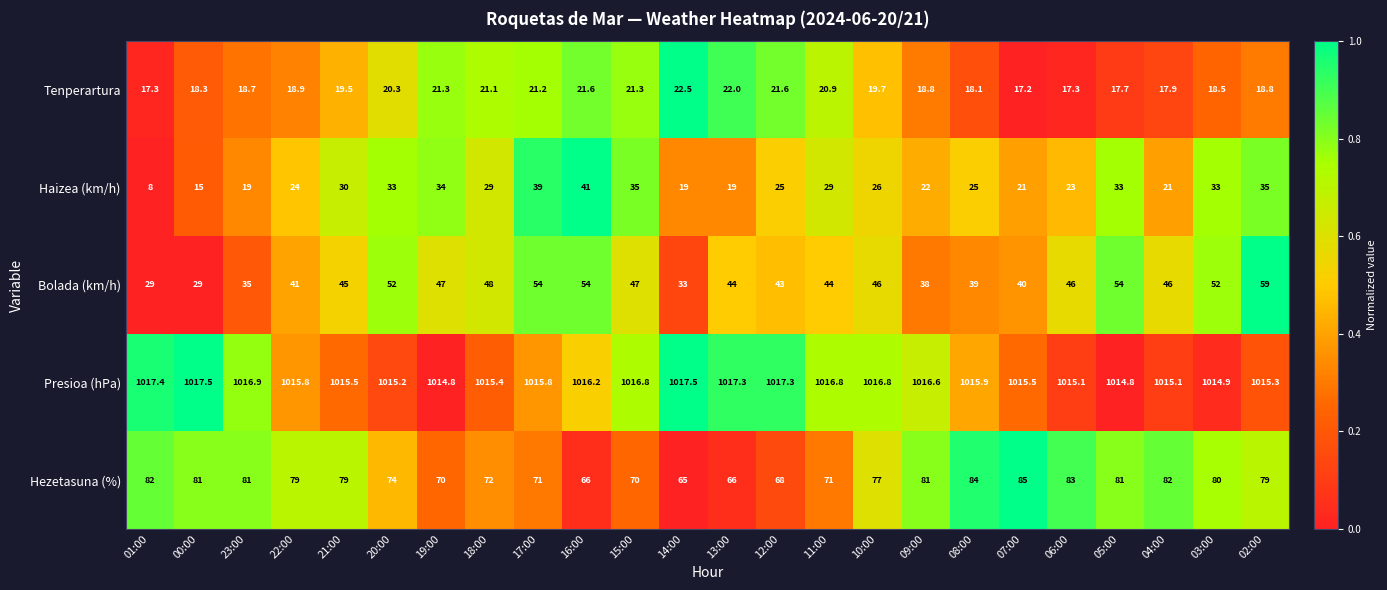

What is the difference between the maximum and minimum values in the Presioa (hPa) series?

2.7